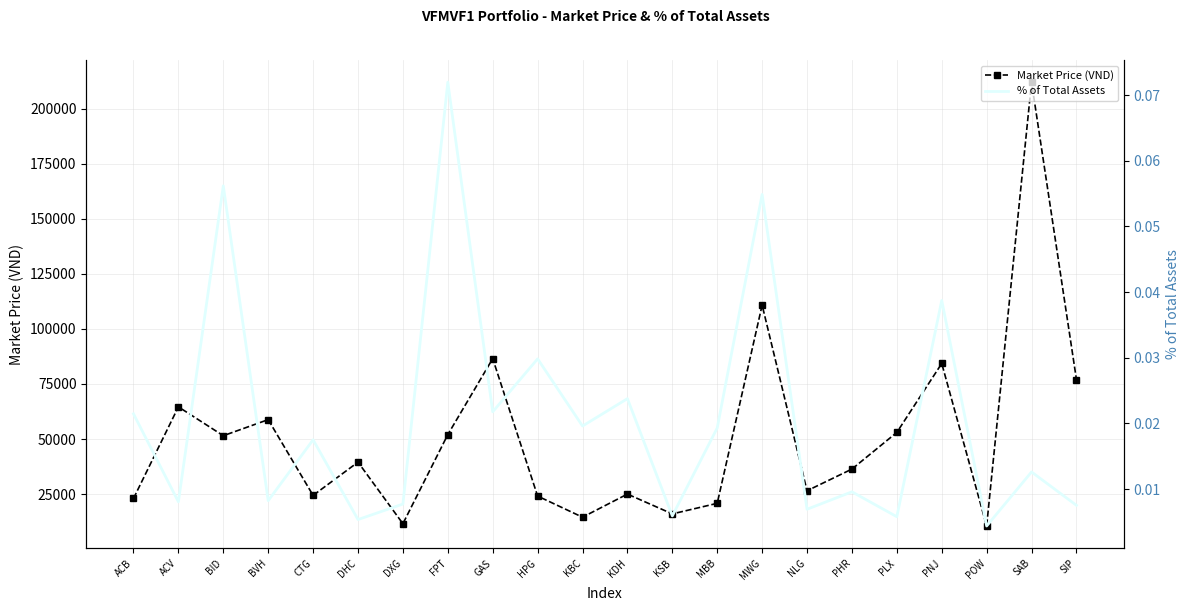

Rank the series at BID from highest to lowest value.

Market Price (VND), % of Total Assets